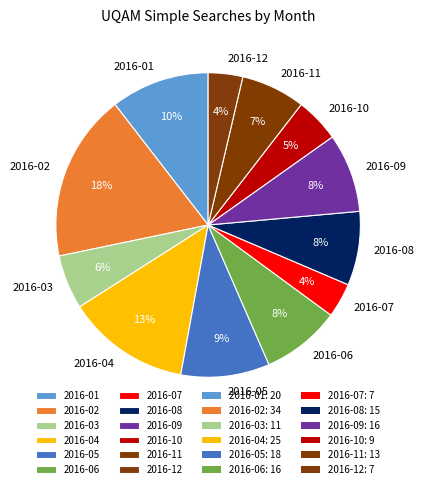

To the nearest percent, what percentage of the pie is 2016-09?

8%